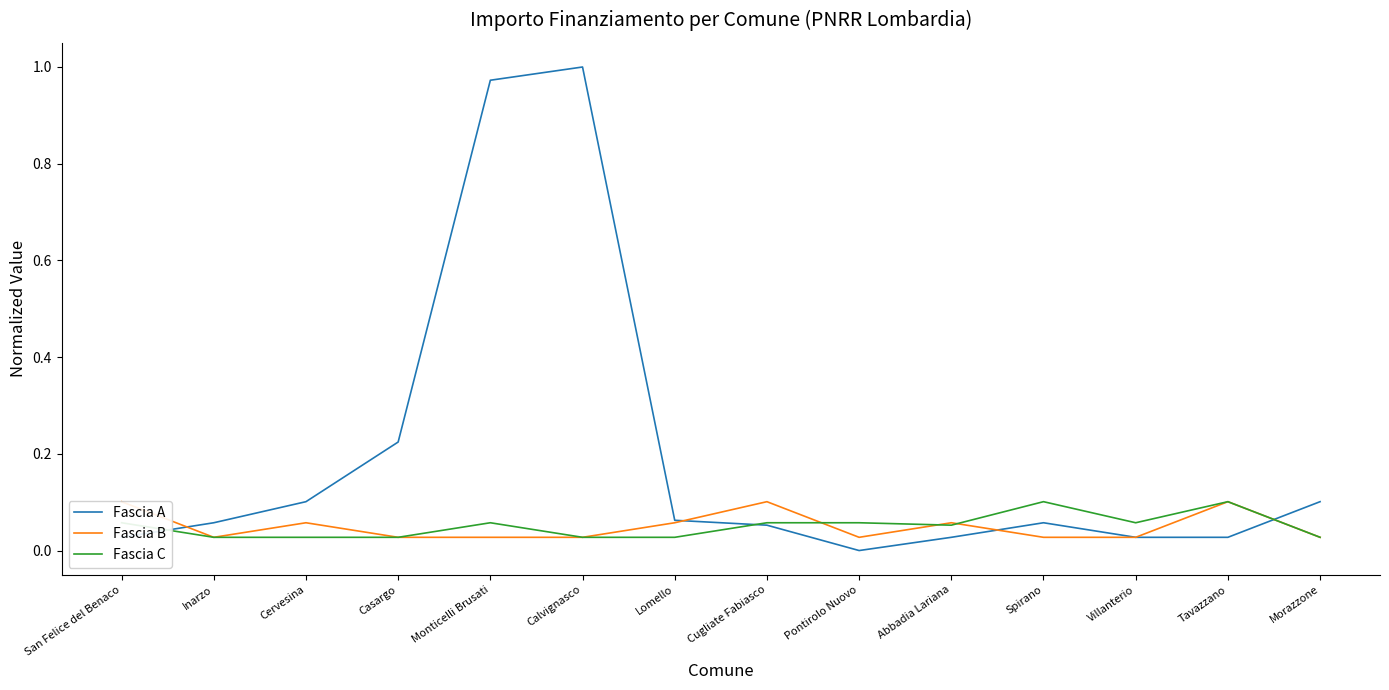

Which series changed the most between Monticelli Brusati and Spirano?

Fascia A